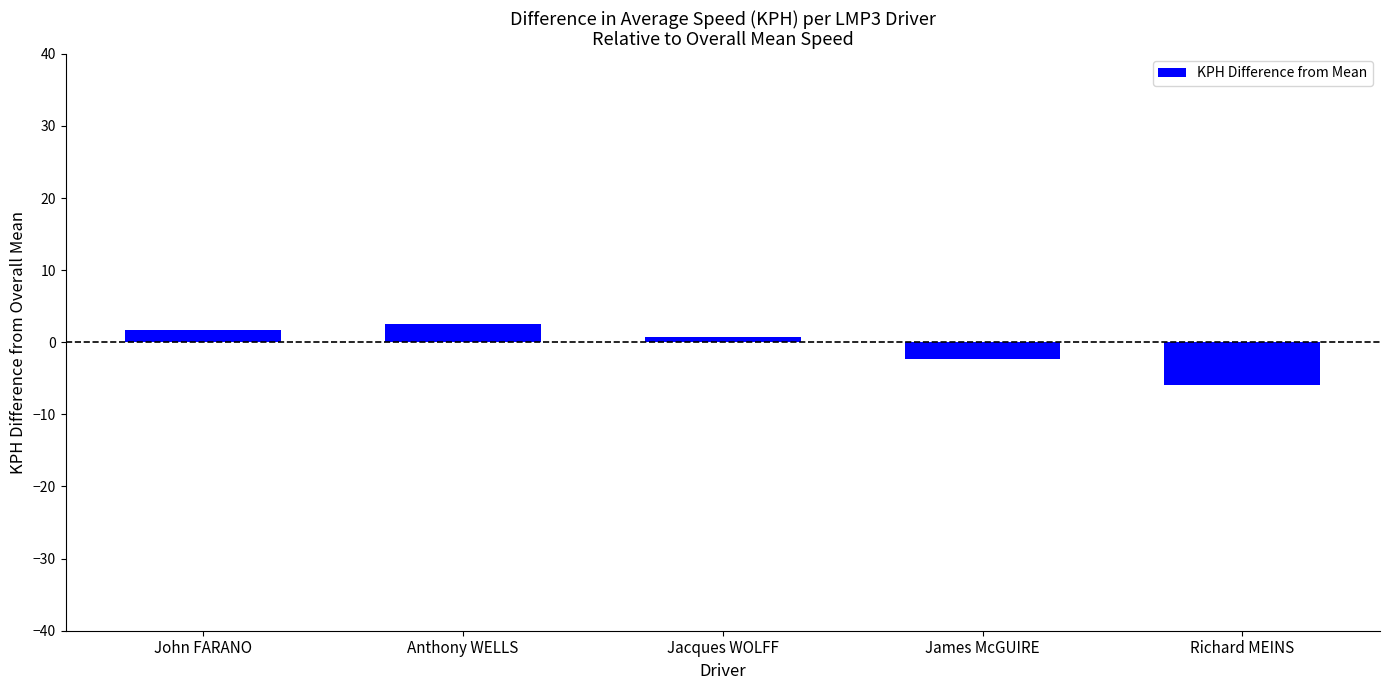

The value at Richard MEINS is -5.9. True or false?

True